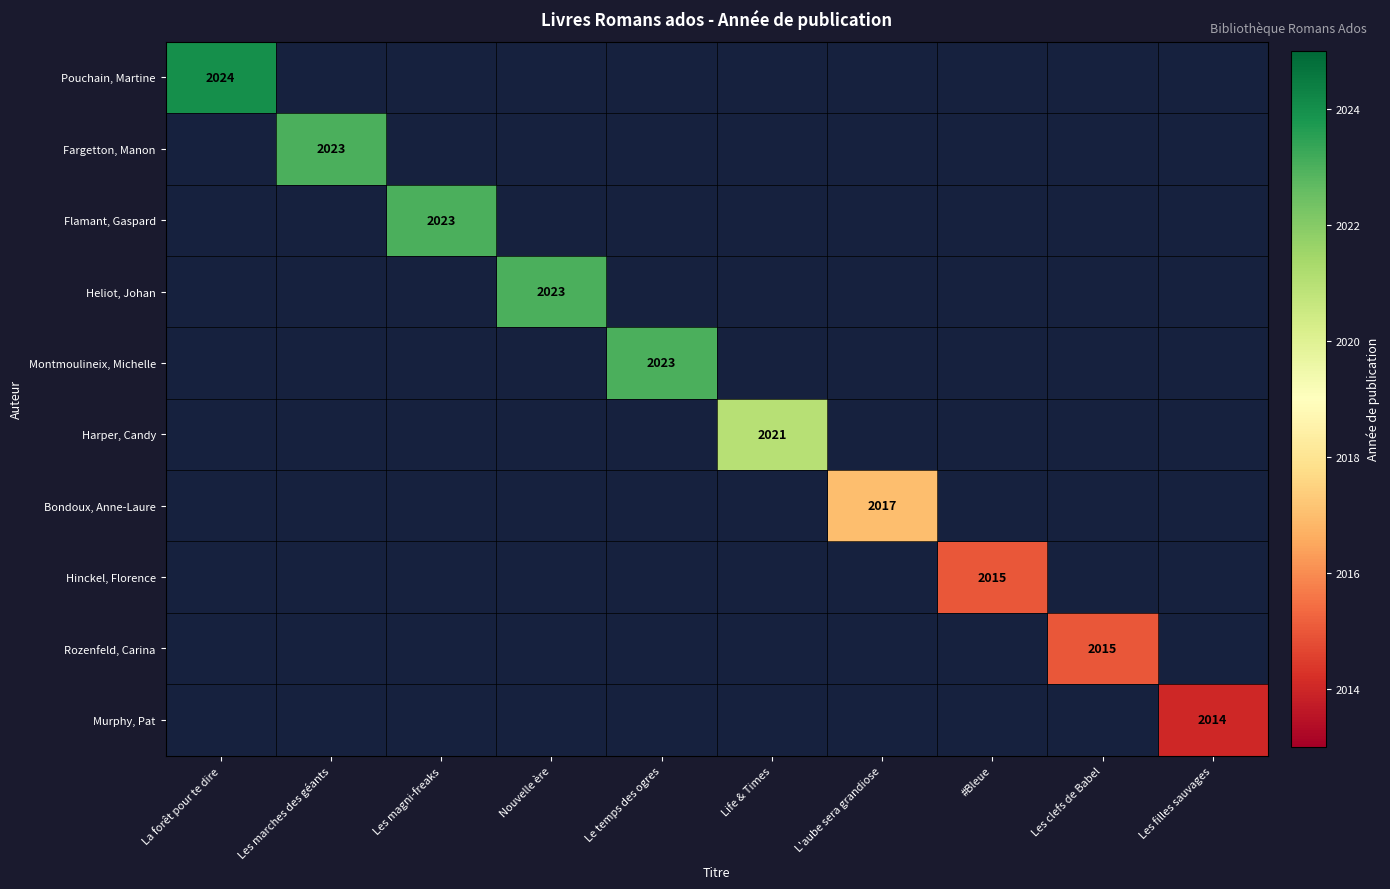

What is the minimum value shown in the chart?

2014.0